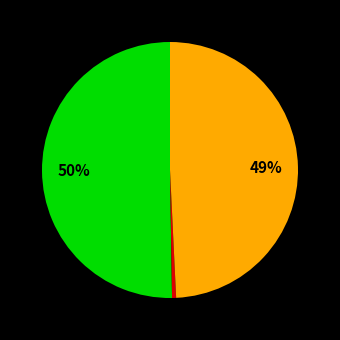

How many slices are in this pie chart?

3